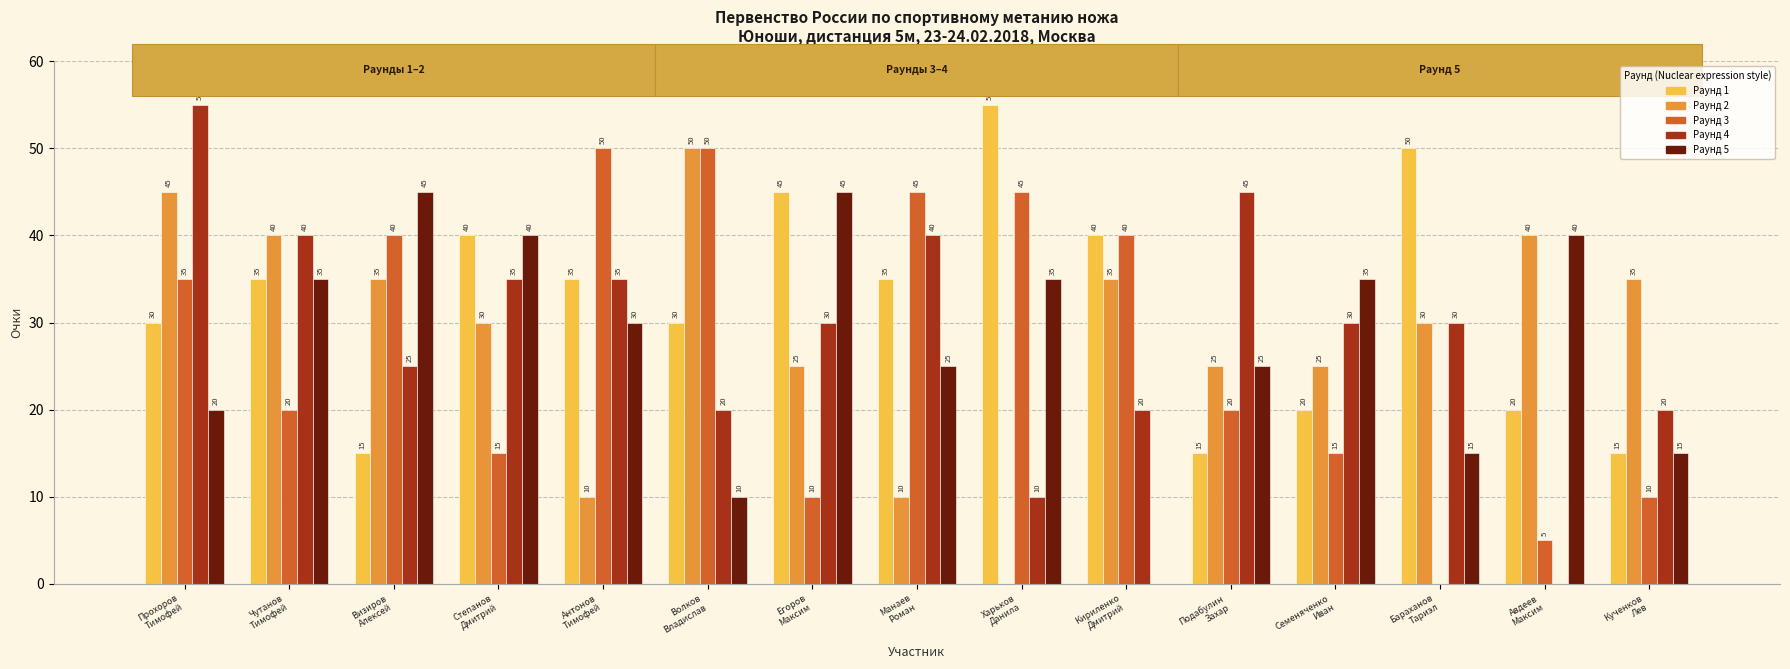

What is the maximum value for Раунд 4?

55